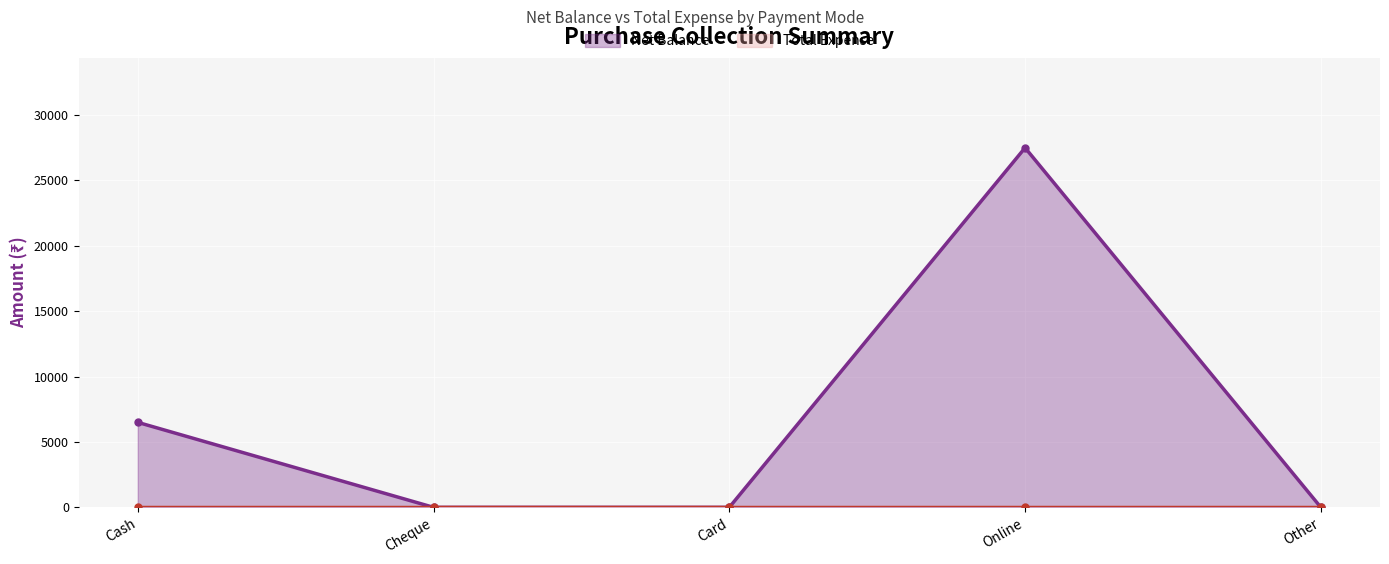

True or false: the data shows 0 at Cheque.

True